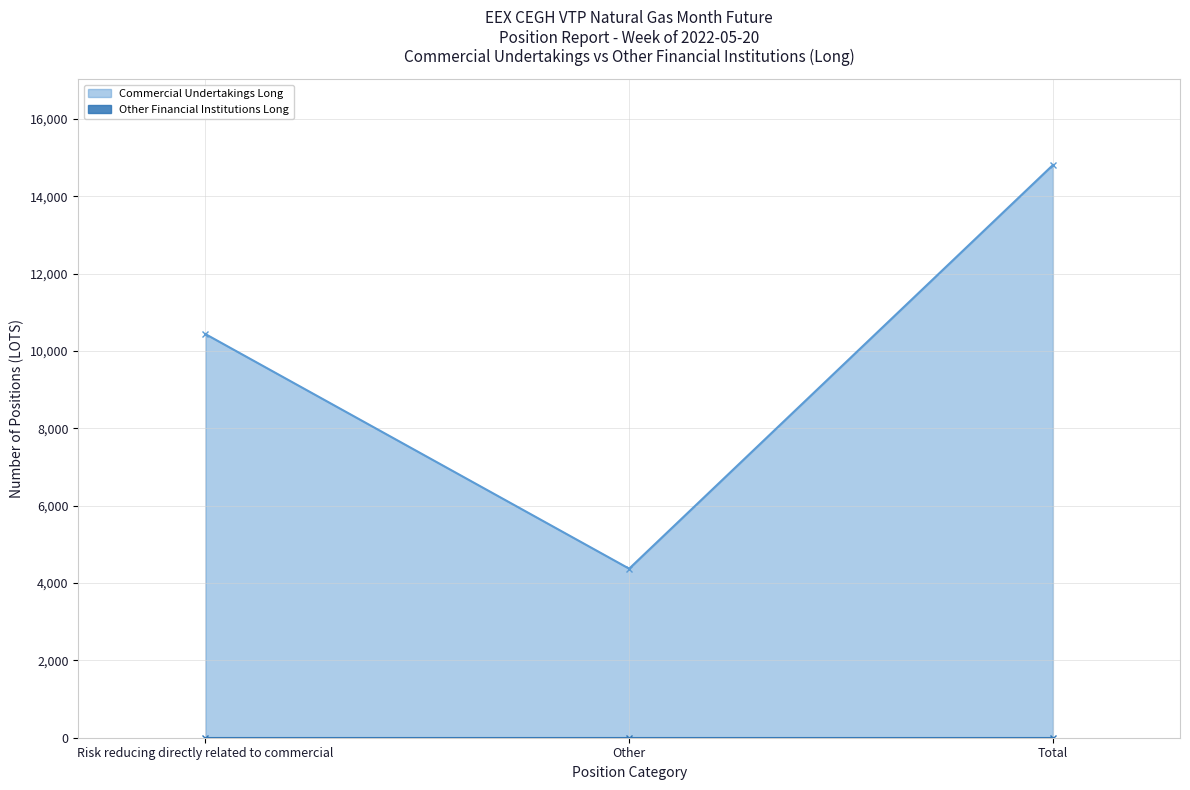

Count the values in the range 4372 to 14811.

3